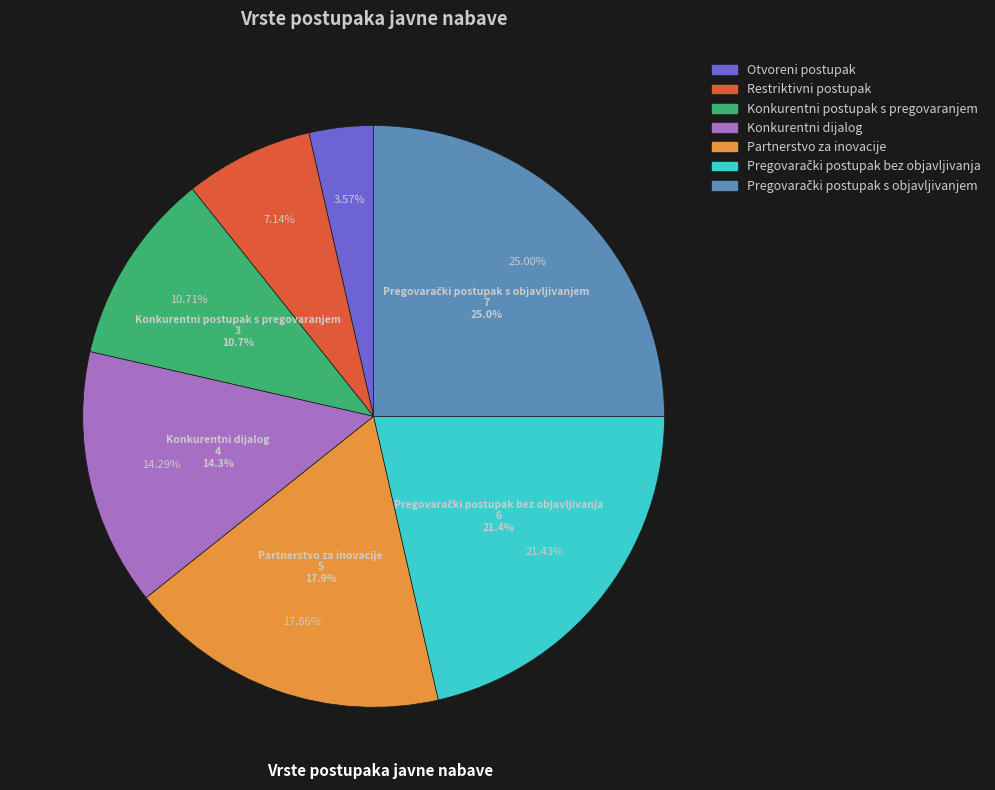

What percentage is the Konkurentni postupak s pregovaranjem slice, to the nearest percent?

11%